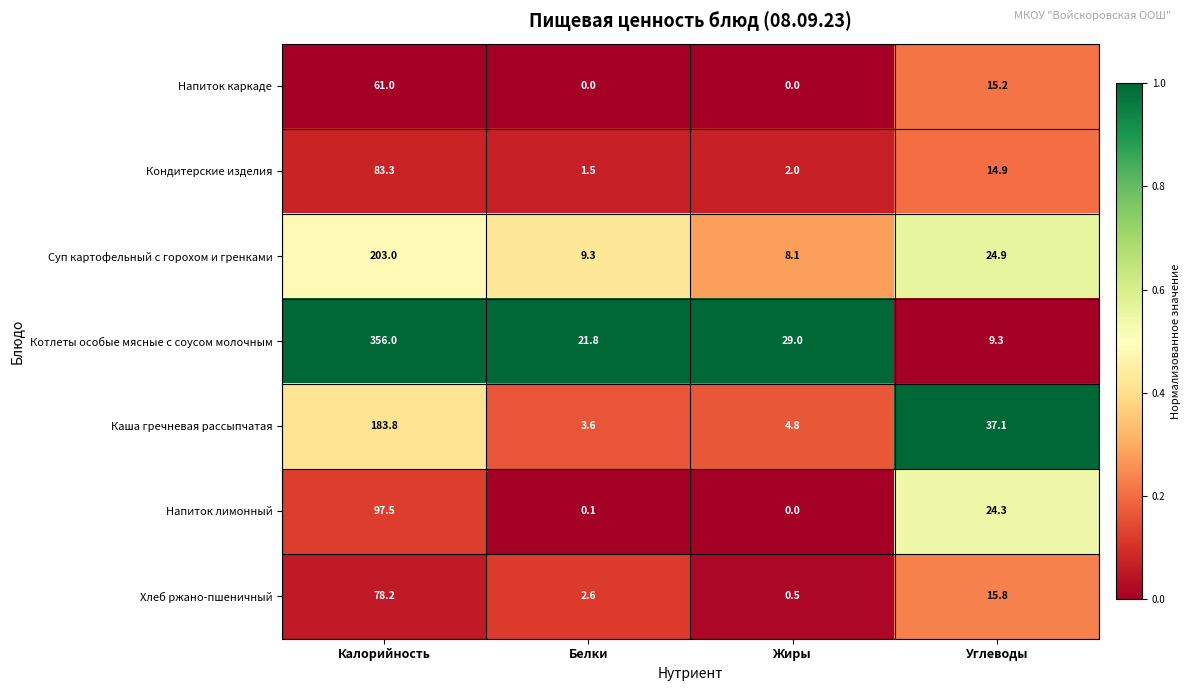

How many data points does each series have?

4